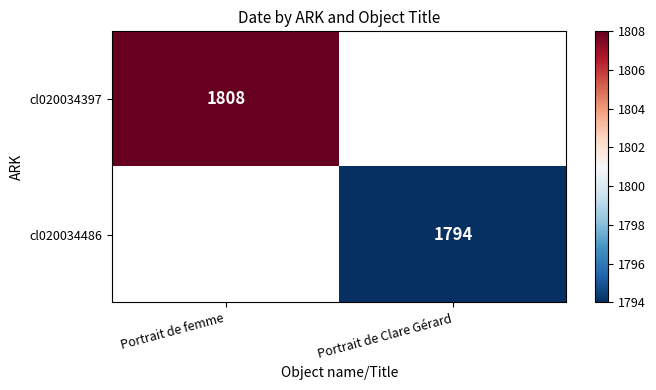

The cl020034397 series shows 1808 at Portrait de femme. True or false?

True